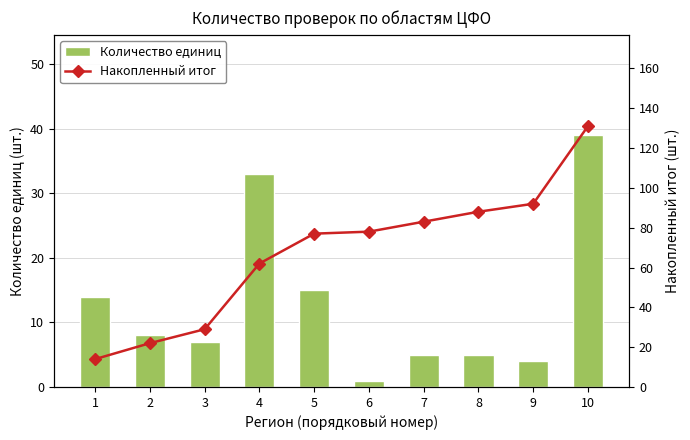

Rank the series by their average value, from lowest to highest.

Количество единиц, Накопленный итог